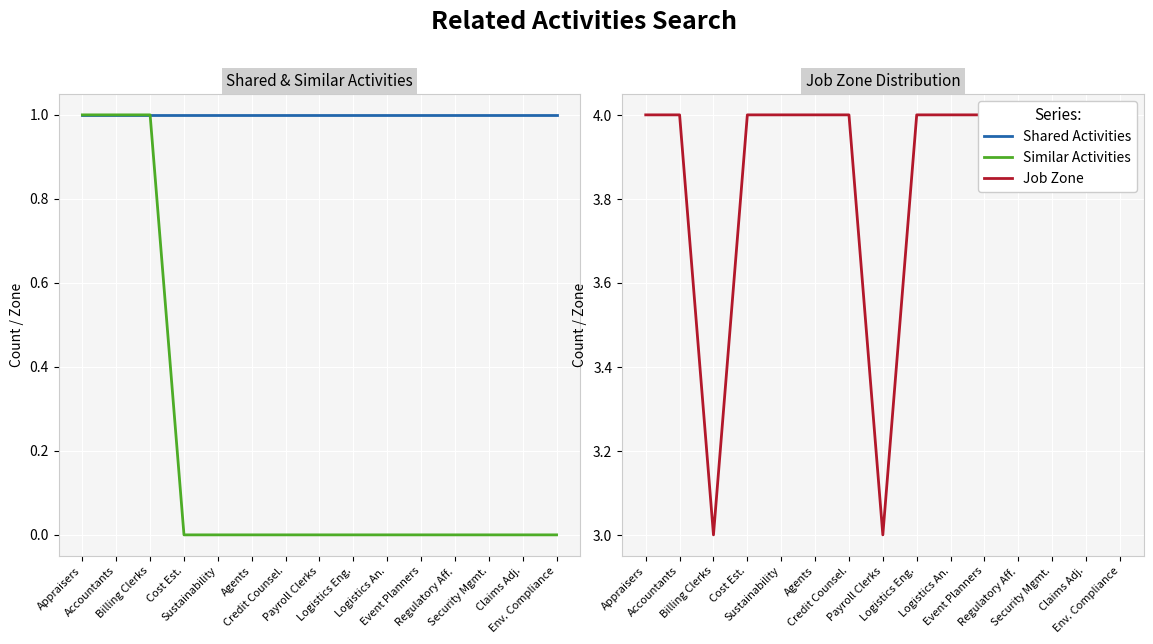

How many distinct data groups are displayed?

3